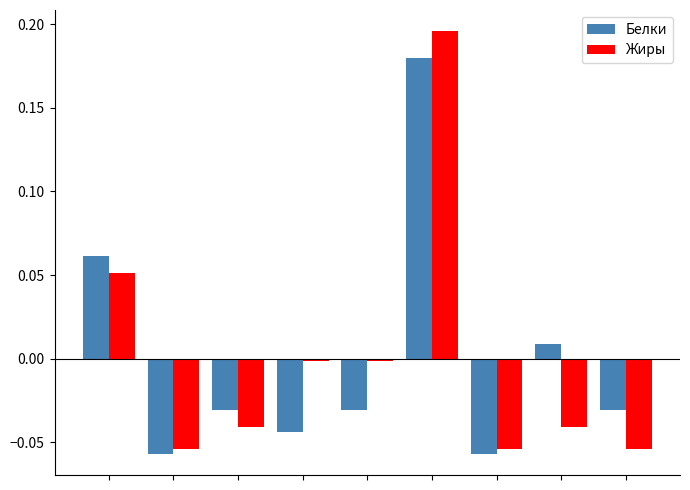

How many groups of bars are there?

9